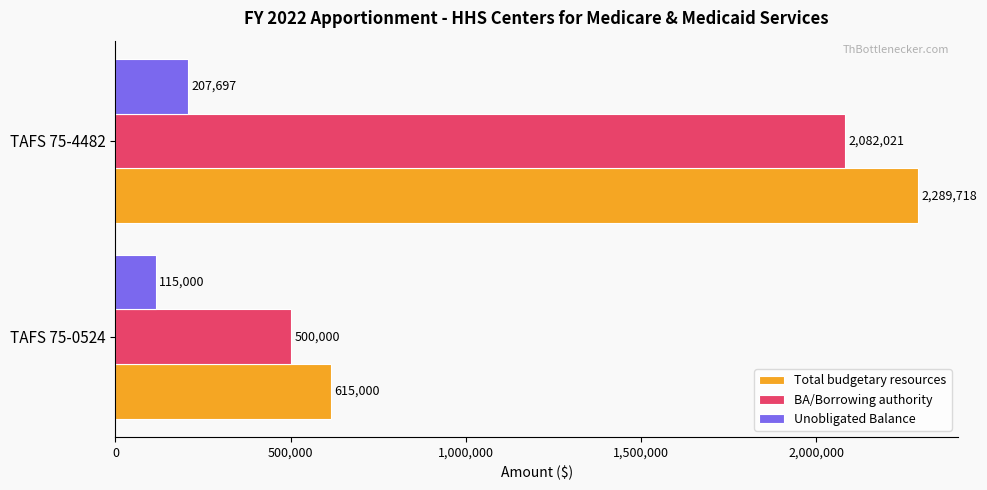

At which label does Total budgetary resources reach its peak?

TAFS 75-4482